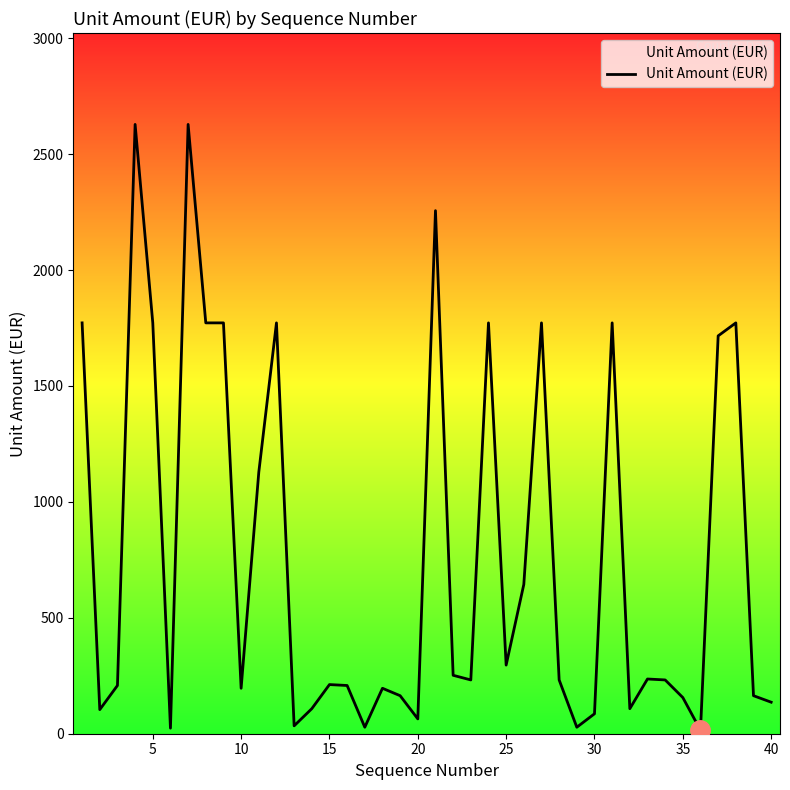

What is the difference between the maximum and minimum values?

2613